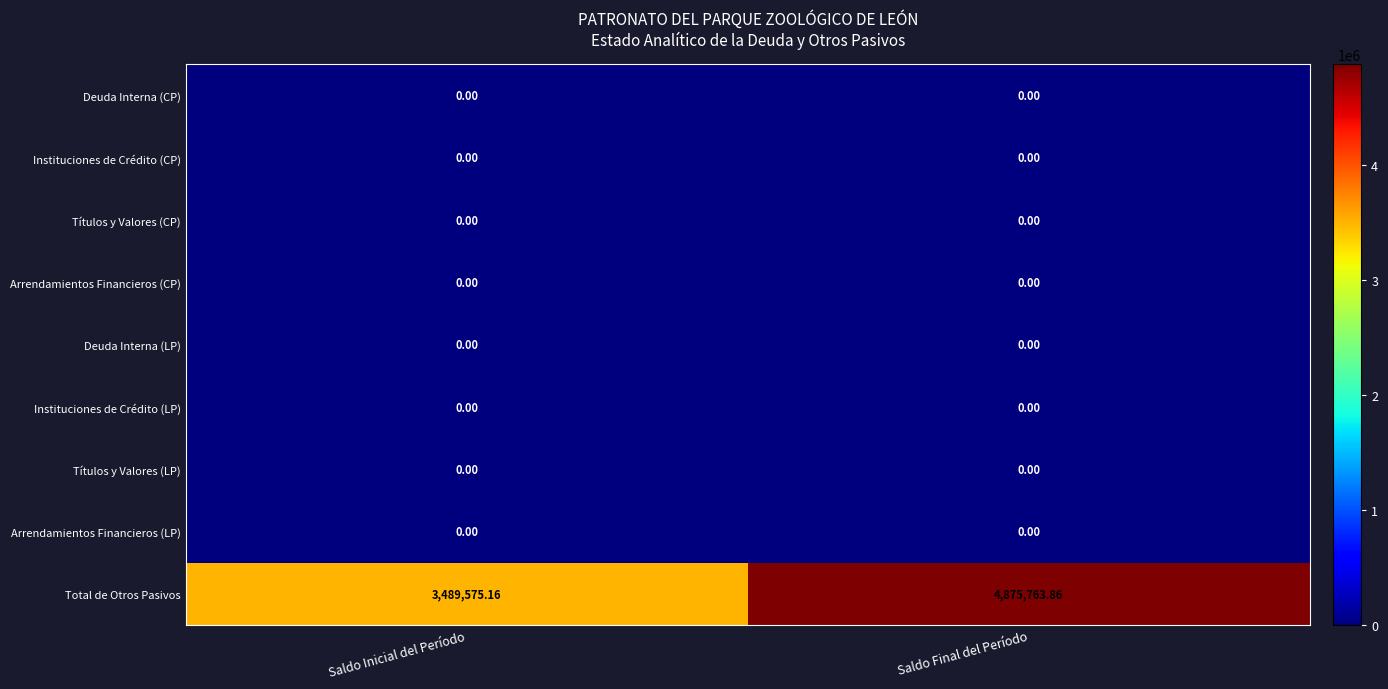

Rank the categories by Total de Otros Pasivos value from lowest to highest.

Saldo Inicial del Período, Saldo Final del Período